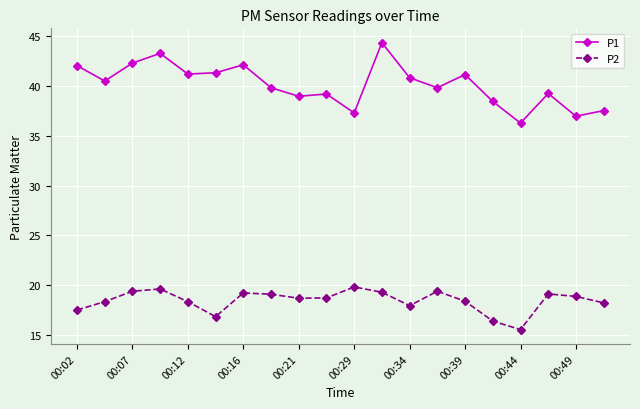

True or false: P1 has more than 2 interior local peaks.

True